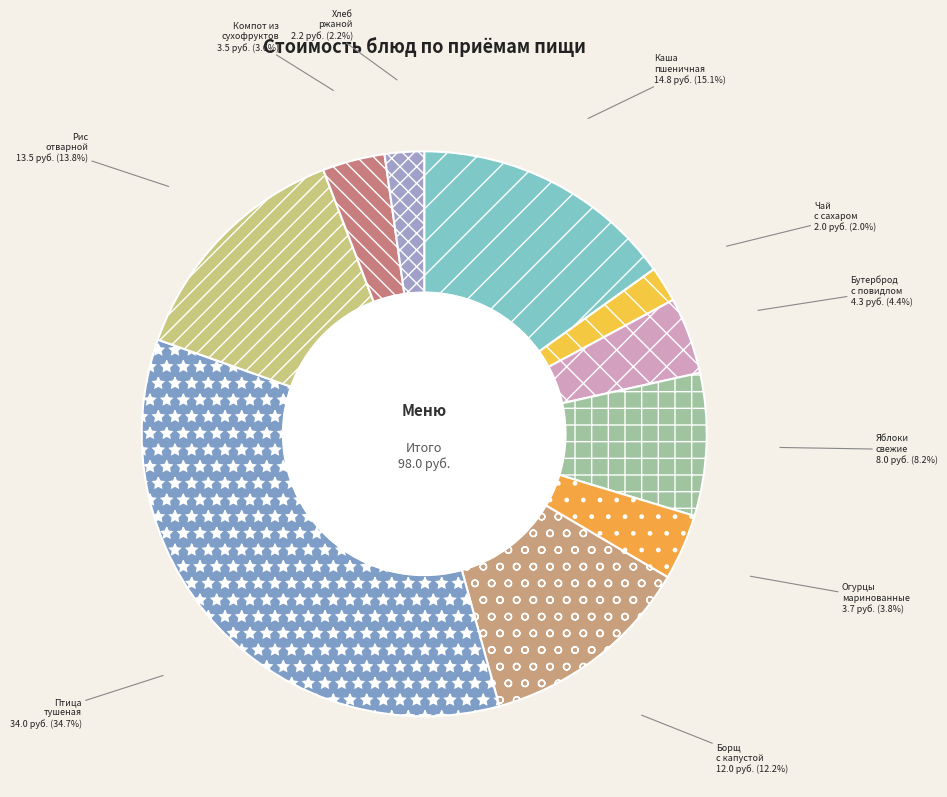

Do Борщ с капустой and Чай с сахаром together represent more than half of the pie?

No